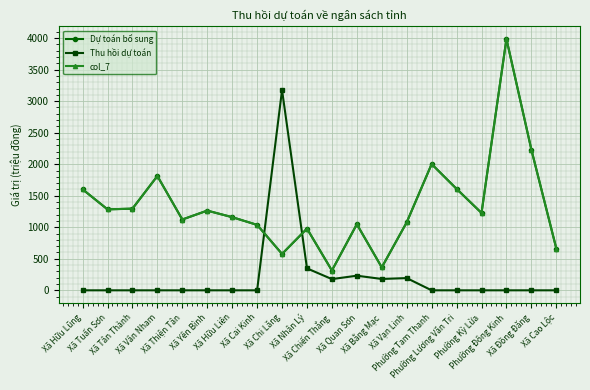

Reading right to left, list all the values displayed in this chart.

Dự toán bổ sung: Xã Cao Lộc=663	Xã Đồng Đăng=2231	Phường Đông Kinh=3987	Phường Kỳ Lừa=1227	Phường Lương Văn Tri=1609	Phường Tam Thanh=2002	Xã Vạn Linh=1078	Xã Bằng Mạc=364	Xã Quan Sơn=1048	Xã Chiến Thắng=314	Xã Nhân Lý=979	Xã Chi Lăng=577	Xã Cai Kinh=1038	Xã Hữu Liên=1160	Xã Yên Bình=1264	Xã Thiện Tân=1123	Xã Vân Nham=1813	Xã Tân Thành=1295	Xã Tuấn Sơn=1284	Xã Hữu Lũng=1602
Thu hồi dự toán: Xã Cao Lộc=0	Xã Đồng Đăng=0	Phường Đông Kinh=0	Phường Kỳ Lừa=0	Phường Lương Văn Tri=0	Phường Tam Thanh=0	Xã Vạn Linh=194	Xã Bằng Mạc=180	Xã Quan Sơn=232	Xã Chiến Thắng=178	Xã Nhân Lý=348	Xã Chi Lăng=3176	Xã Cai Kinh=0	Xã Hữu Liên=0	Xã Yên Bình=0	Xã Thiện Tân=0	Xã Vân Nham=0	Xã Tân Thành=0	Xã Tuấn Sơn=0	Xã Hữu Lũng=0
col_7: Xã Cao Lộc=663	Xã Đồng Đăng=2231	Phường Đông Kinh=3987	Phường Kỳ Lừa=1227	Phường Lương Văn Tri=1609	Phường Tam Thanh=2002	Xã Vạn Linh=1078	Xã Bằng Mạc=364	Xã Quan Sơn=1048	Xã Chiến Thắng=314	Xã Nhân Lý=979	Xã Chi Lăng=577	Xã Cai Kinh=1038	Xã Hữu Liên=1160	Xã Yên Bình=1264	Xã Thiện Tân=1123	Xã Vân Nham=1813	Xã Tân Thành=1295	Xã Tuấn Sơn=1284	Xã Hữu Lũng=1602